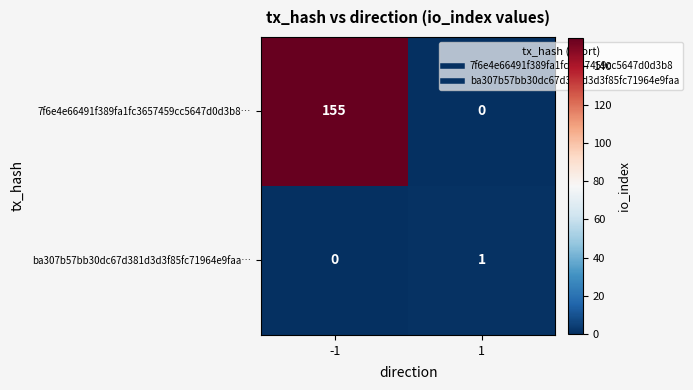

What is the spread (max minus min) of values at -1?

155